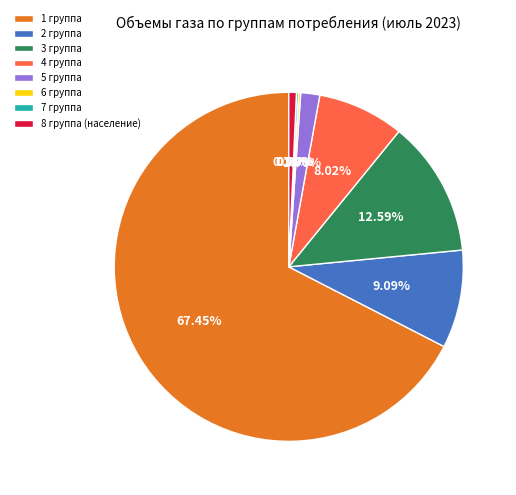

To the nearest percent, what is the difference between the largest and smallest slice percentages?

67%